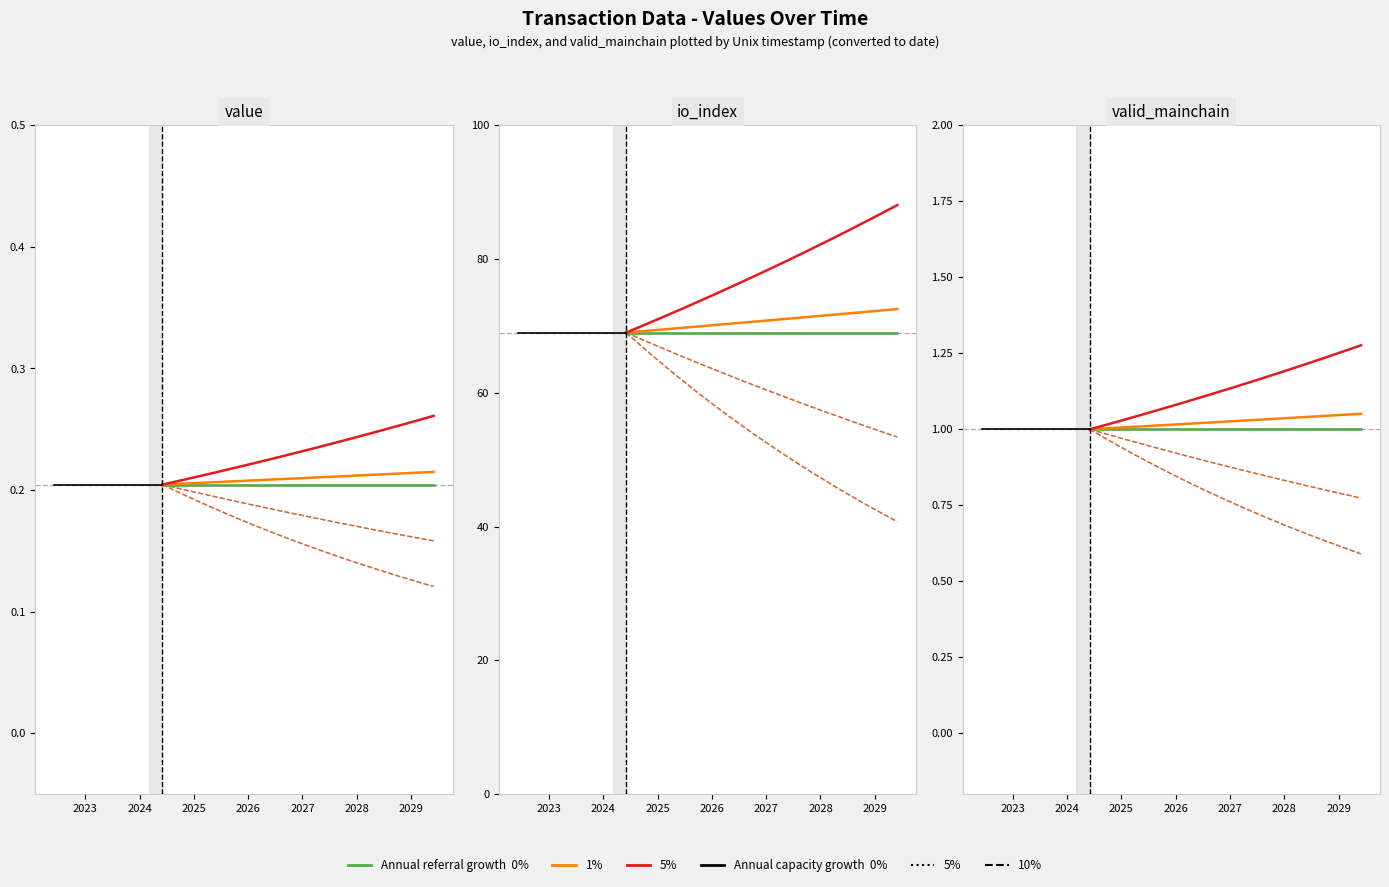

True or false: valid_mainchain and io_index intersect in this chart.

False